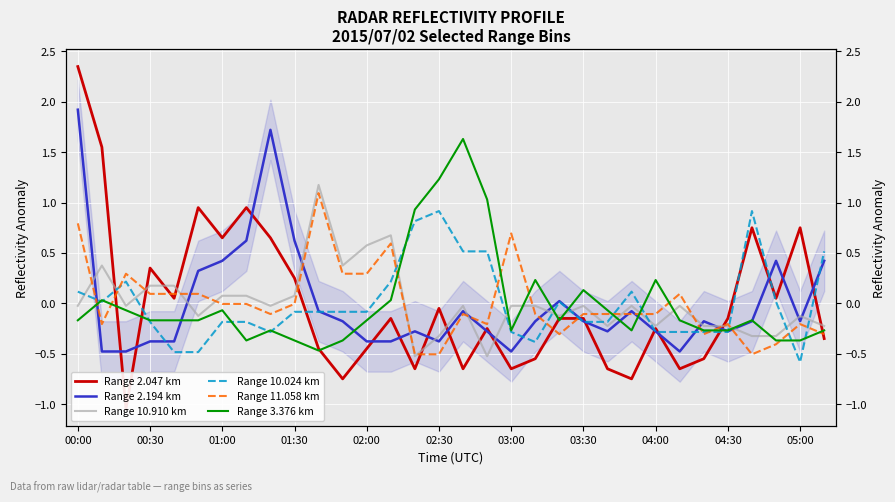

Which series has the largest total across all categories?

Range 2.047 km